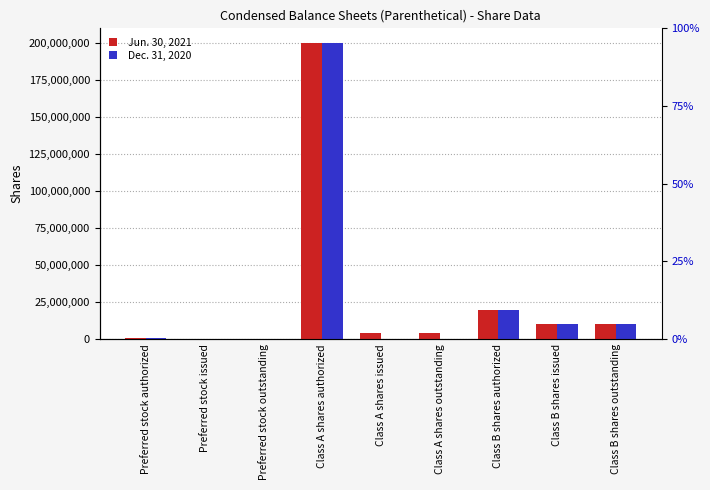

Which series has the widest spread of values?

Jun. 30, 2021